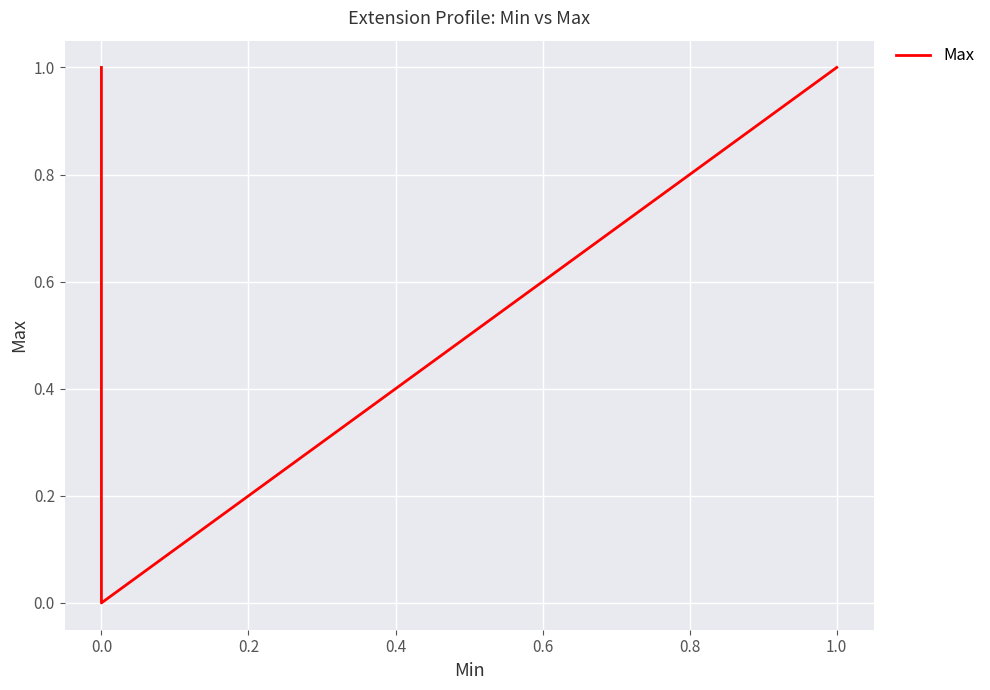

What is the ratio of the value at 0.0 to the value at 1.0?

1.0